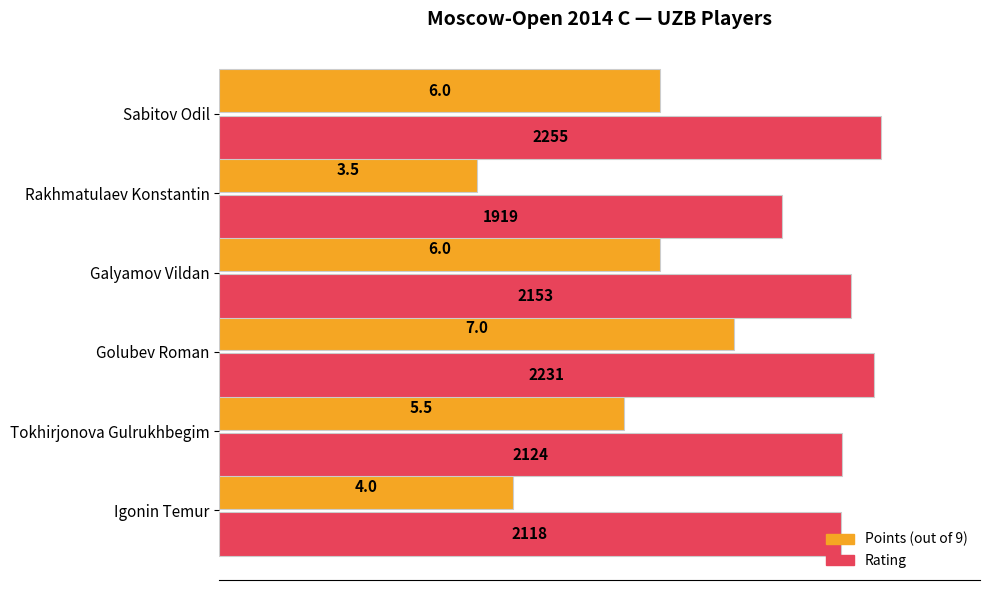

How many bars are there in total?

12